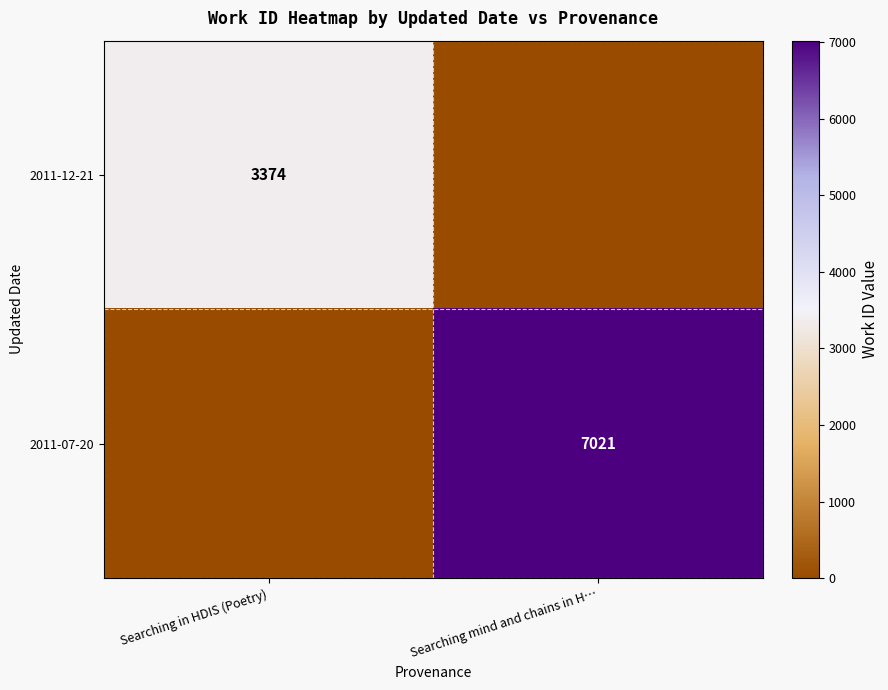

Is it true that 2011-07-20 equals 2497 at Searching mind and chains in H…?

False